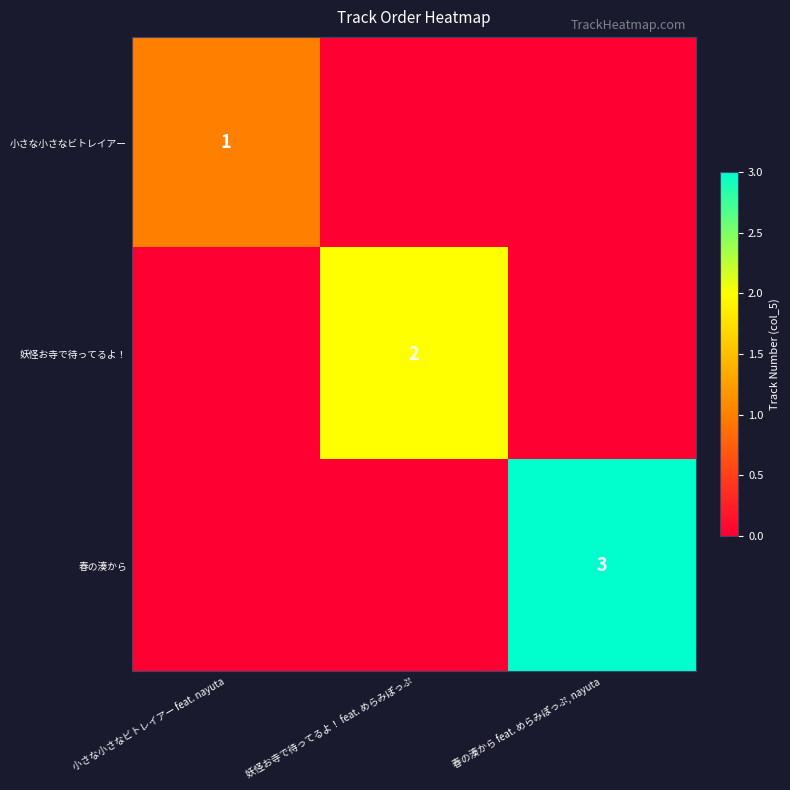

The 妖怪お寺で待ってるよ！ series shows 1 at 妖怪お寺で待ってるよ！ feat. めらみぽっぷ. True or false?

False